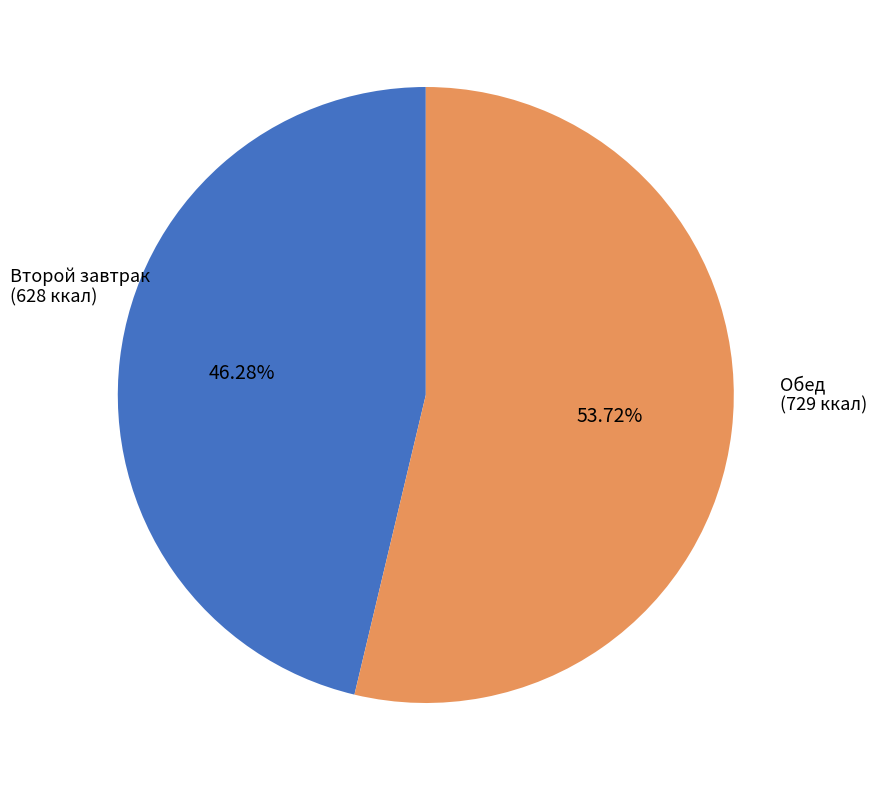

Is there a majority slice in this chart?

Yes